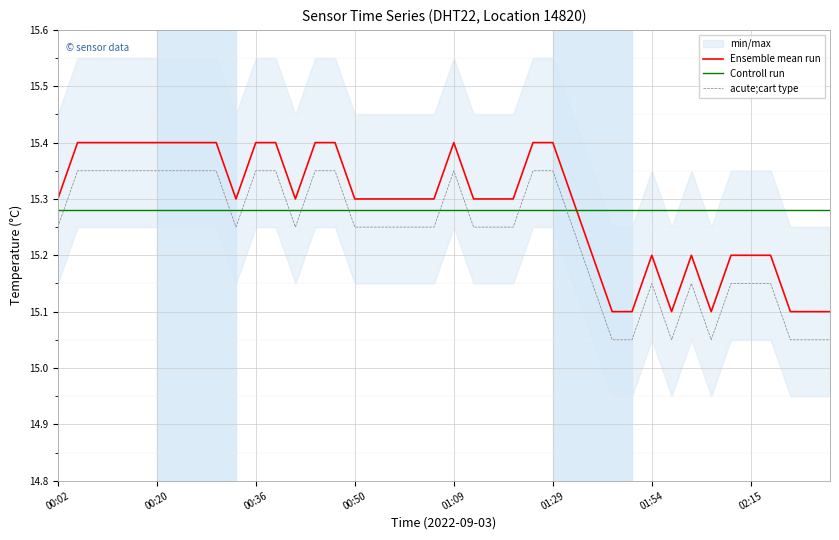

What is the smallest value displayed?

15.0